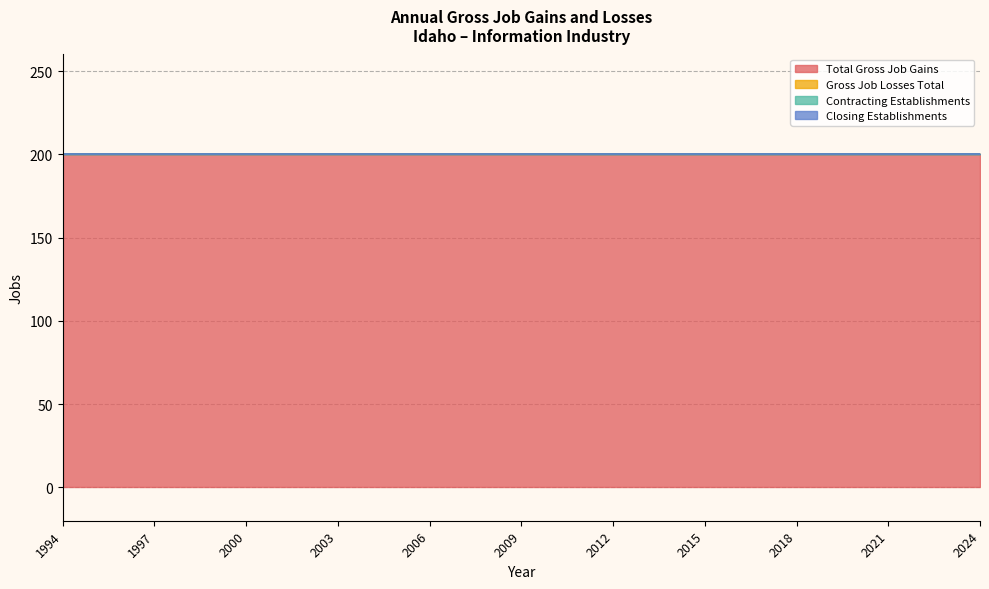

What are all the series names shown in the legend?

Total Gross Job Gains, Gross Job Losses Total, Contracting Establishments, Closing Establishments